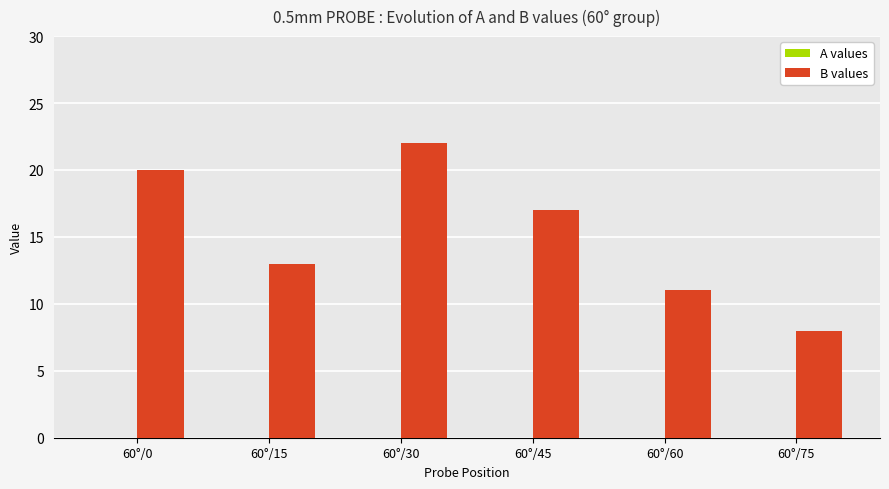

Is it true that the value at 60°/45 is 17?

True